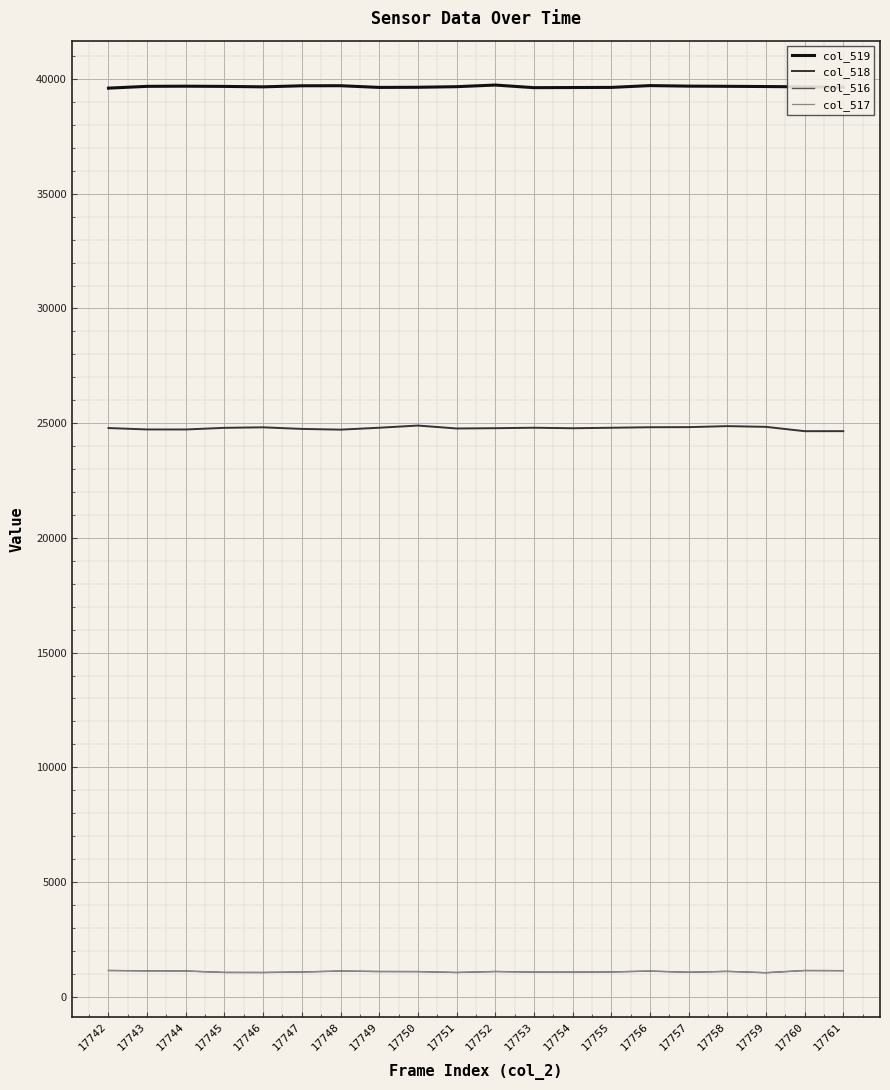

Does the chart have visible grid lines?

Yes